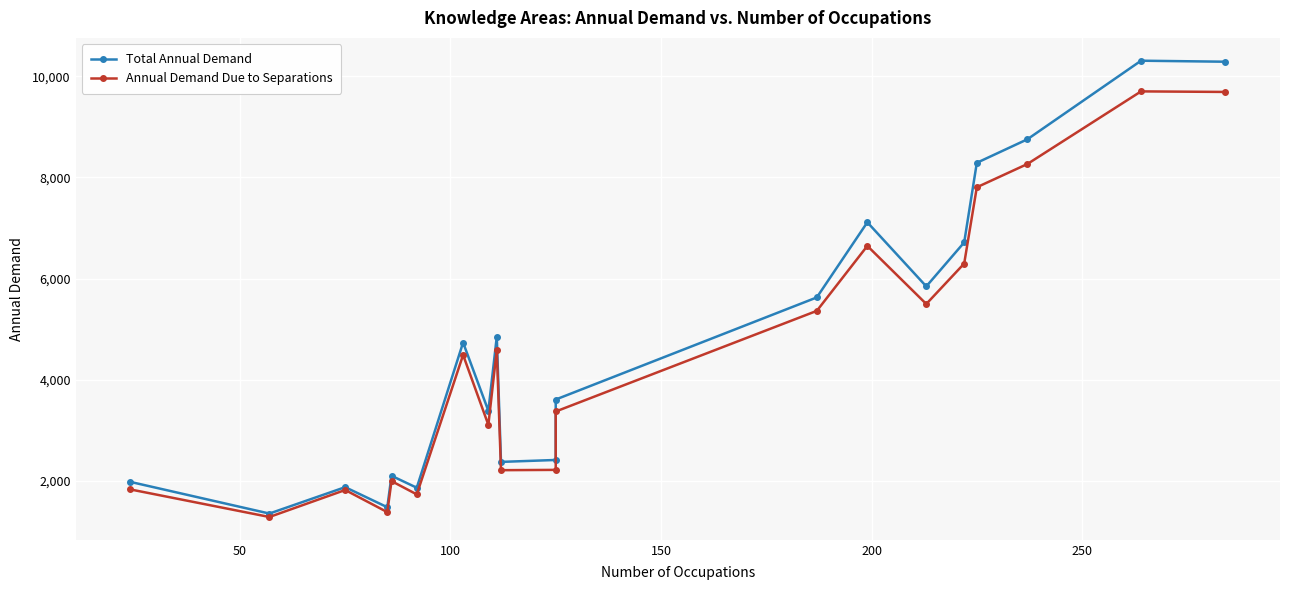

What is the value of the Total Annual Demand point at the 6th from the left?

1861